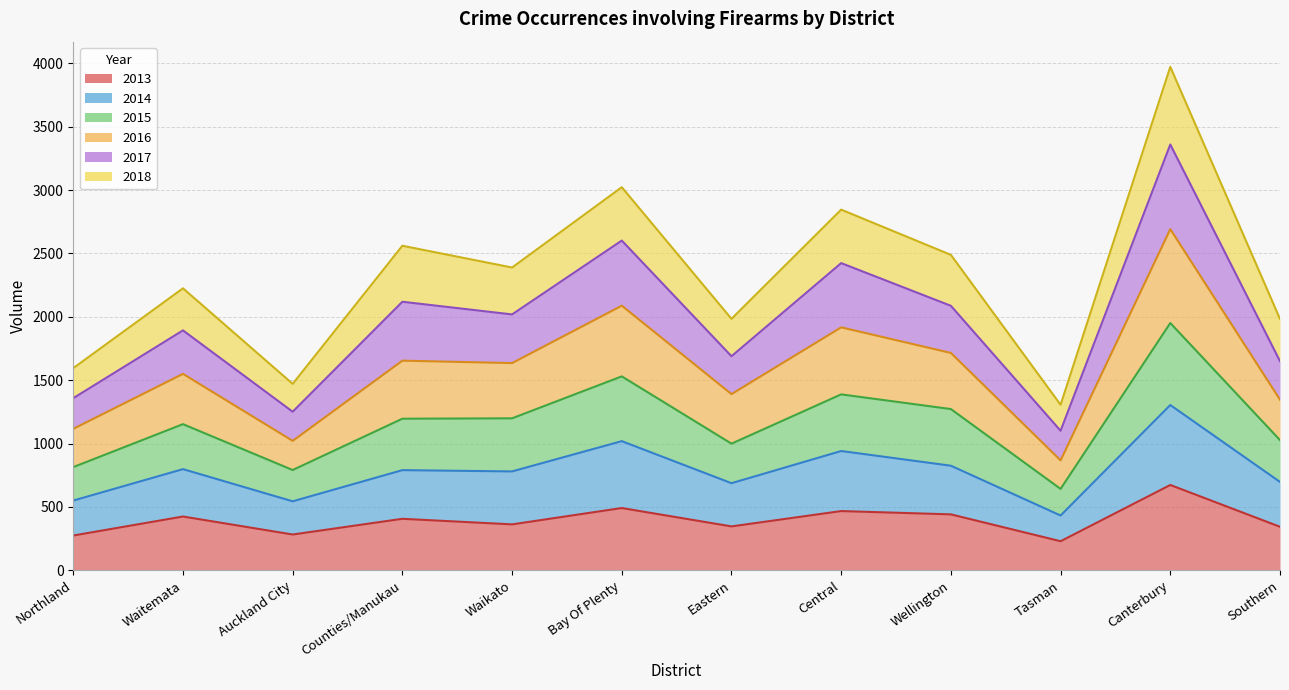

Does the chart display data point markers on the line(s)?

No